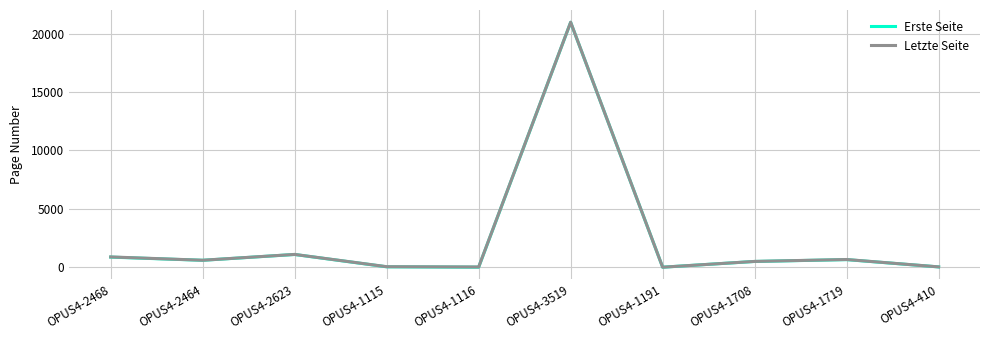

At which category is the sum across all series the highest?

OPUS4-3519